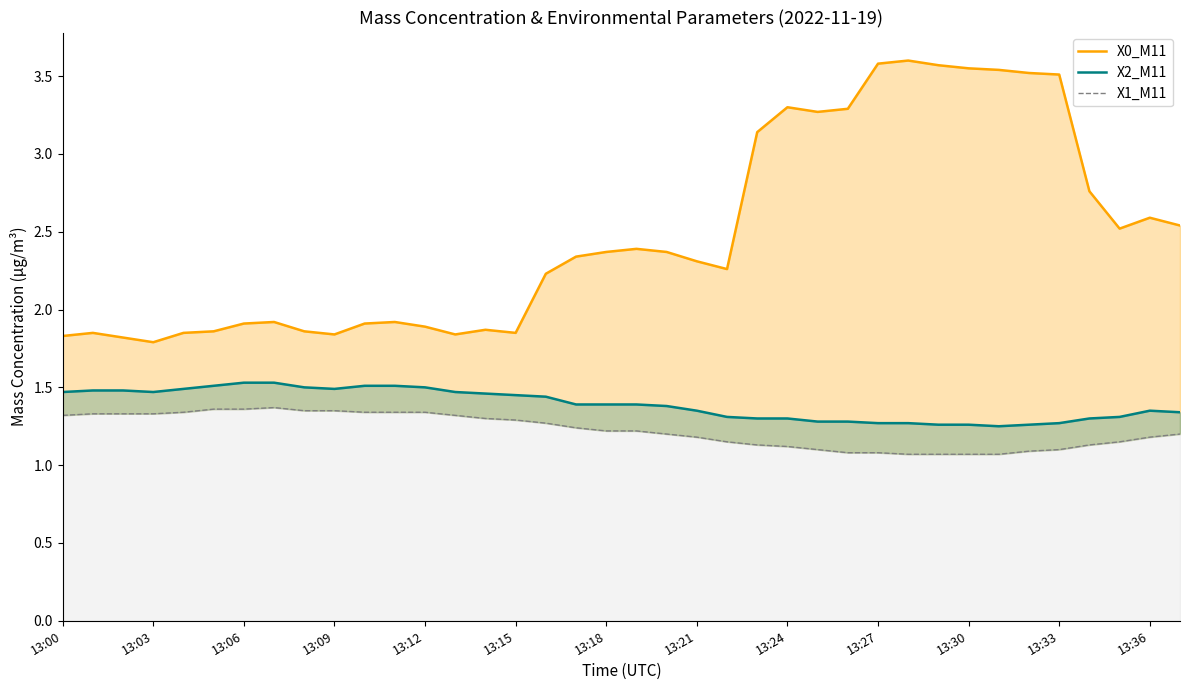

What position from the right is 13:33?

5